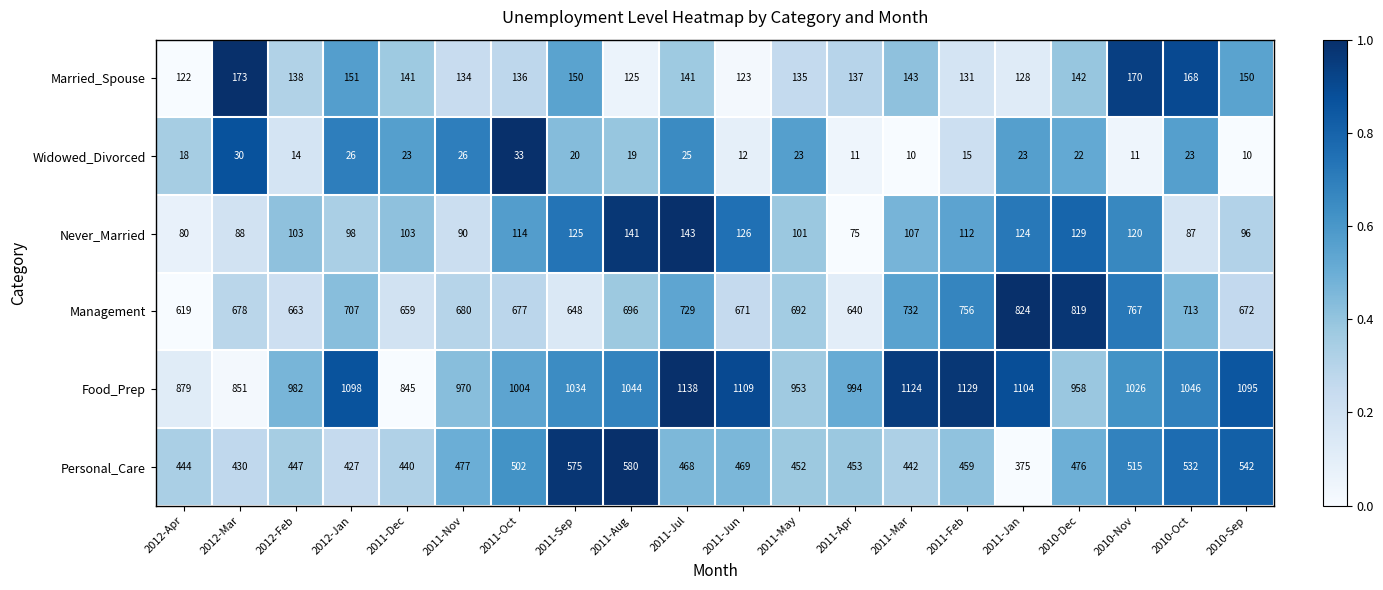

At which label does Never_Married first exceed 107?

2011-Oct